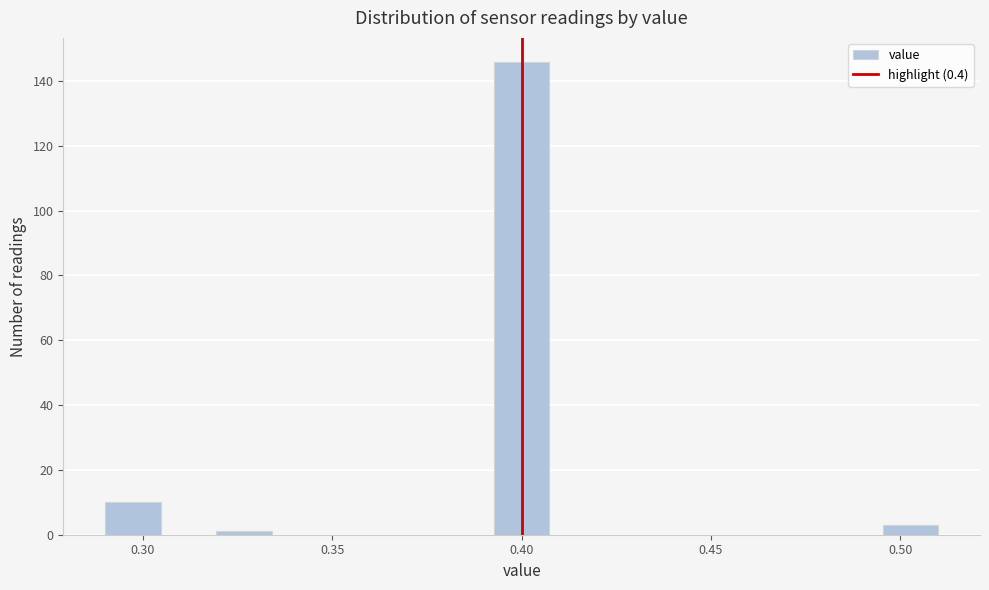

Read against the x-axis, roughly where is the centre of the tallest bar?

0.400